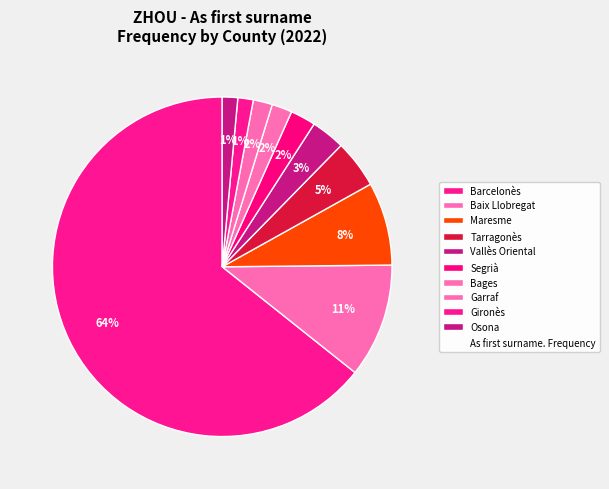

Count the number of slices in the pie.

10